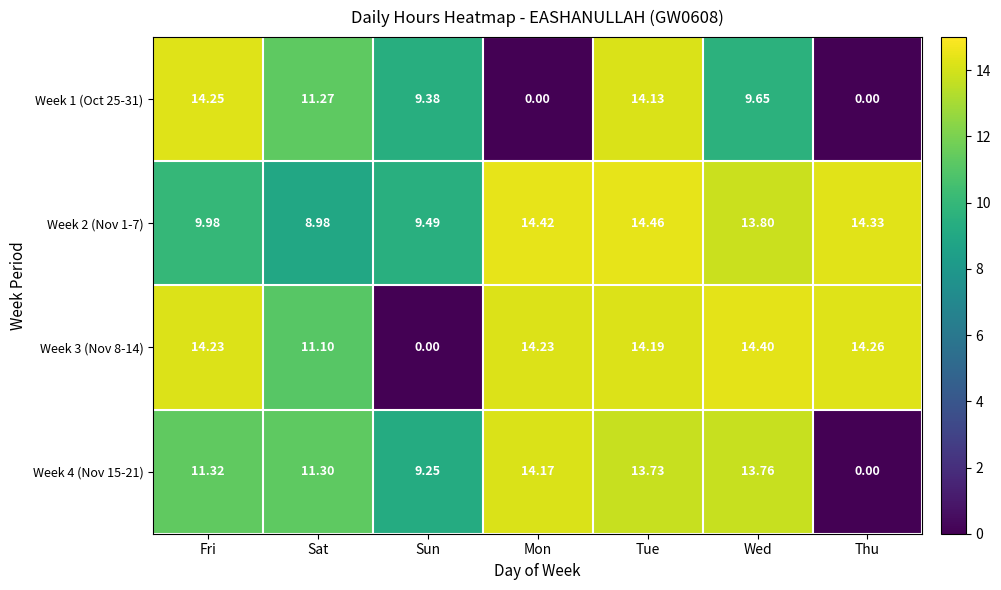

At how many categories does at least one series exceed 3?

7